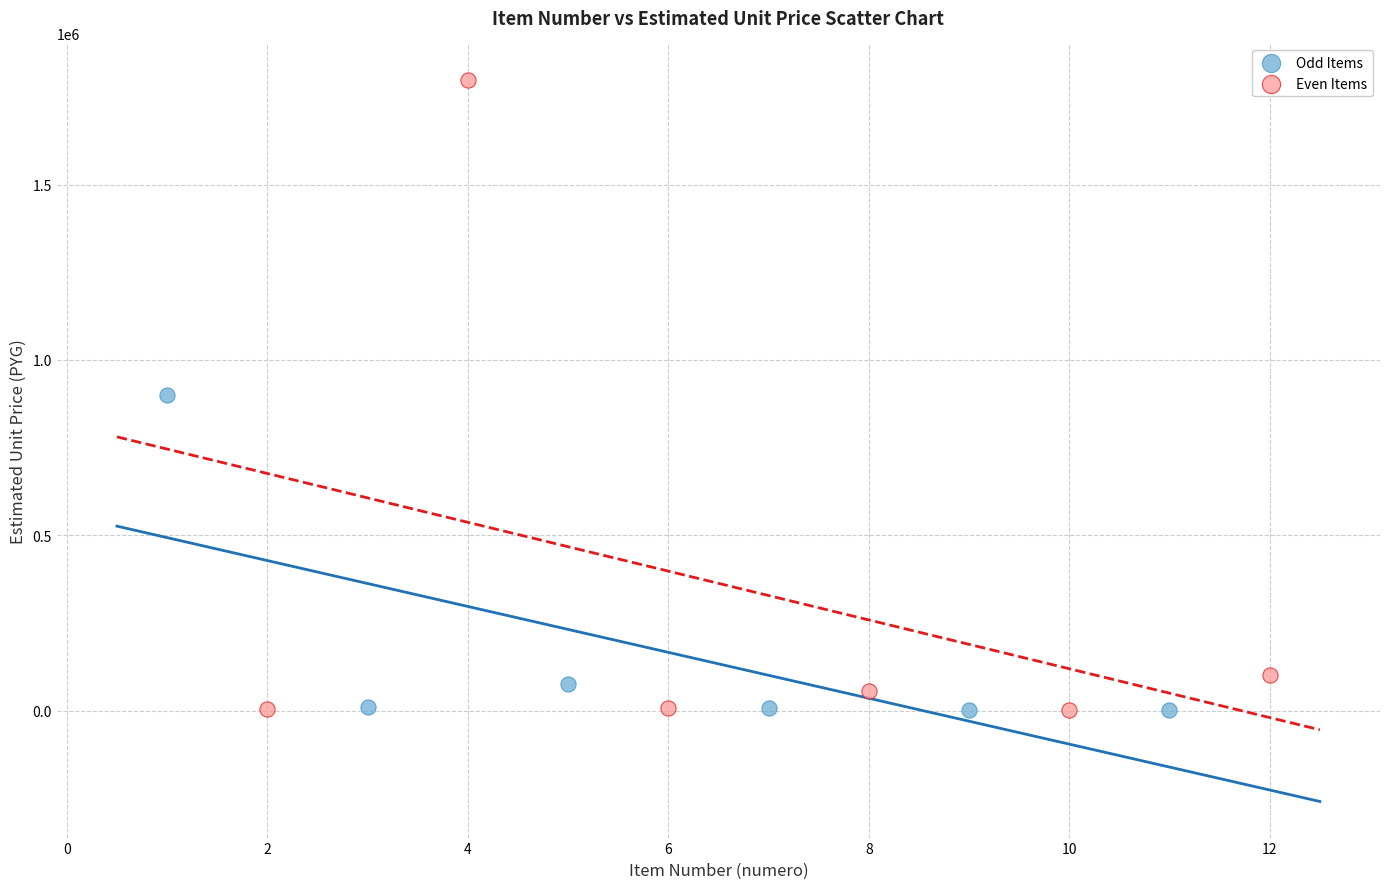

Which series reaches the maximum Y coordinate?

Even Items